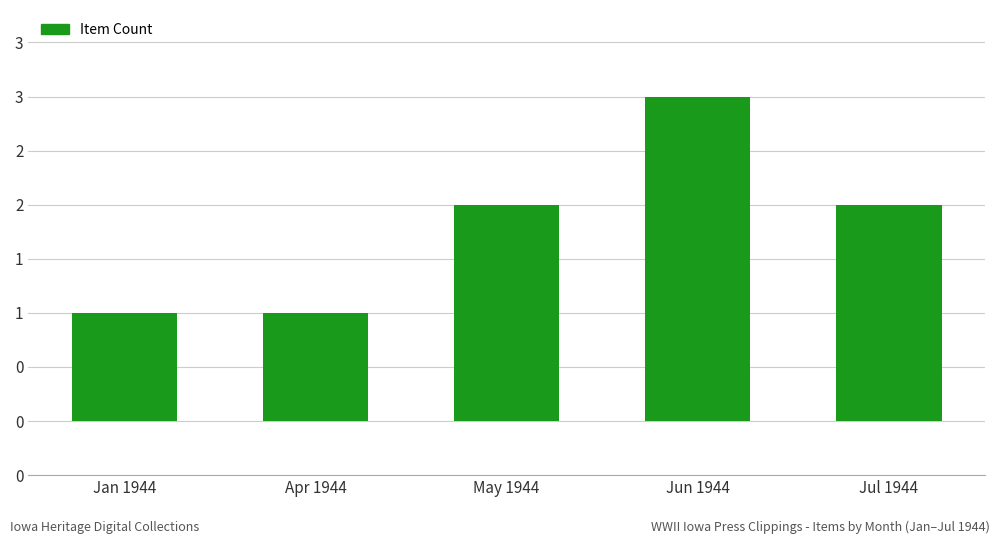

Rank the categories by value from lowest to highest.

Jan 1944, Apr 1944, May 1944, Jul 1944, Jun 1944